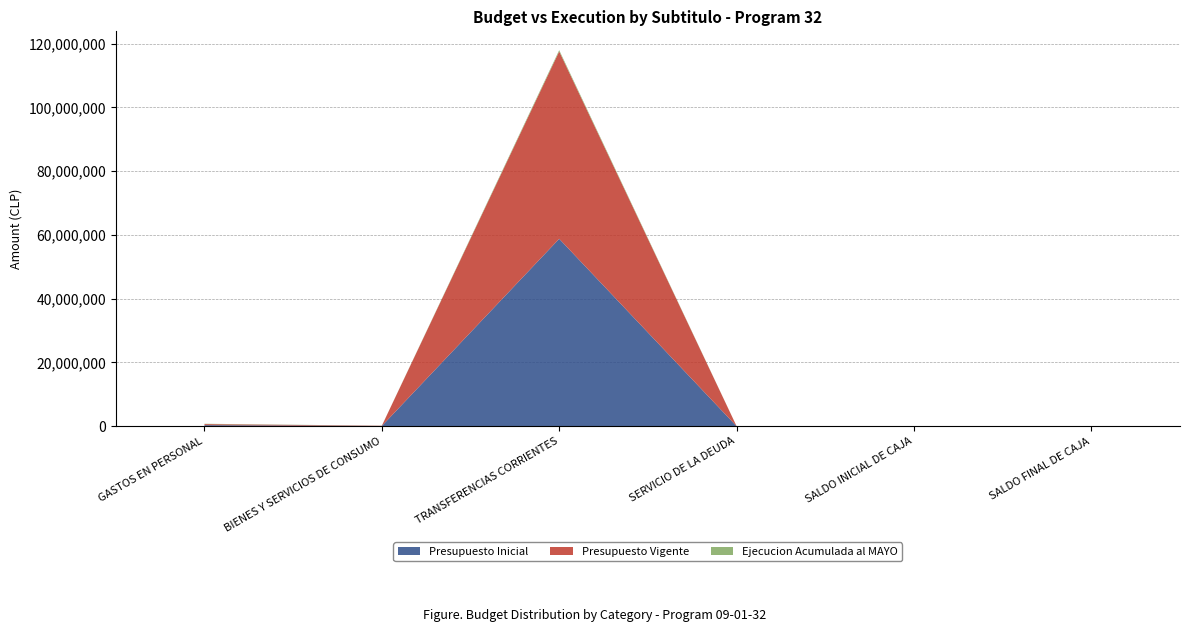

Reading left to right, extract all data points from this chart.

Presupuesto Inicial: 329644	70604	58781082	1000	2000	1000
Presupuesto Vigente: 329644	70604	58781082	15565	16565	1000
Ejecucion Acumulada al MAYO: 102746	17045	400000	15564	0	0